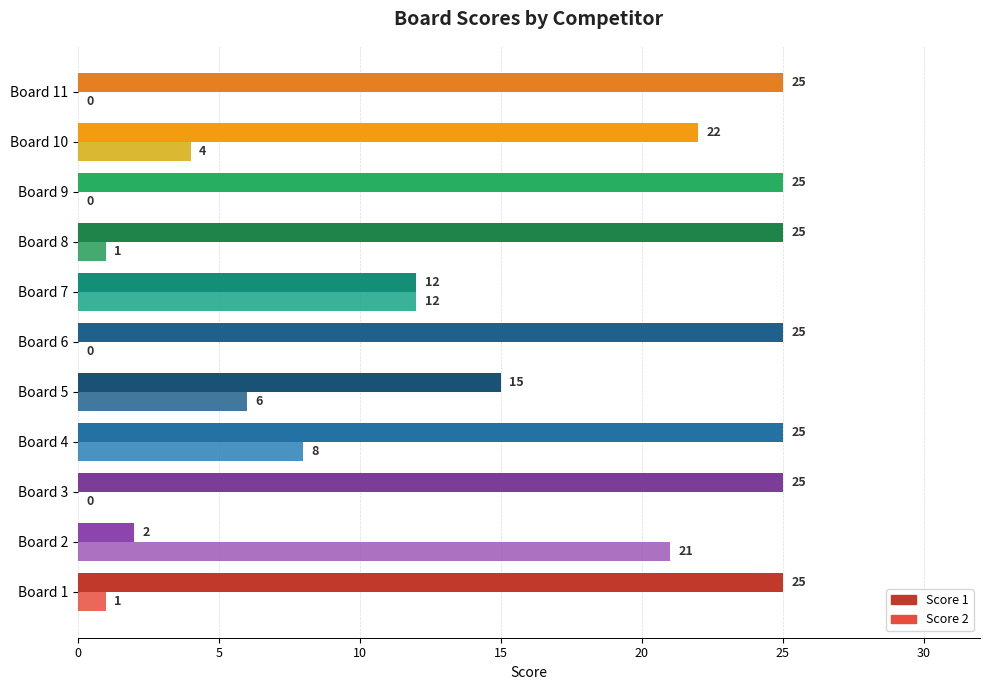

What is the average value of the Score 1 series?

21